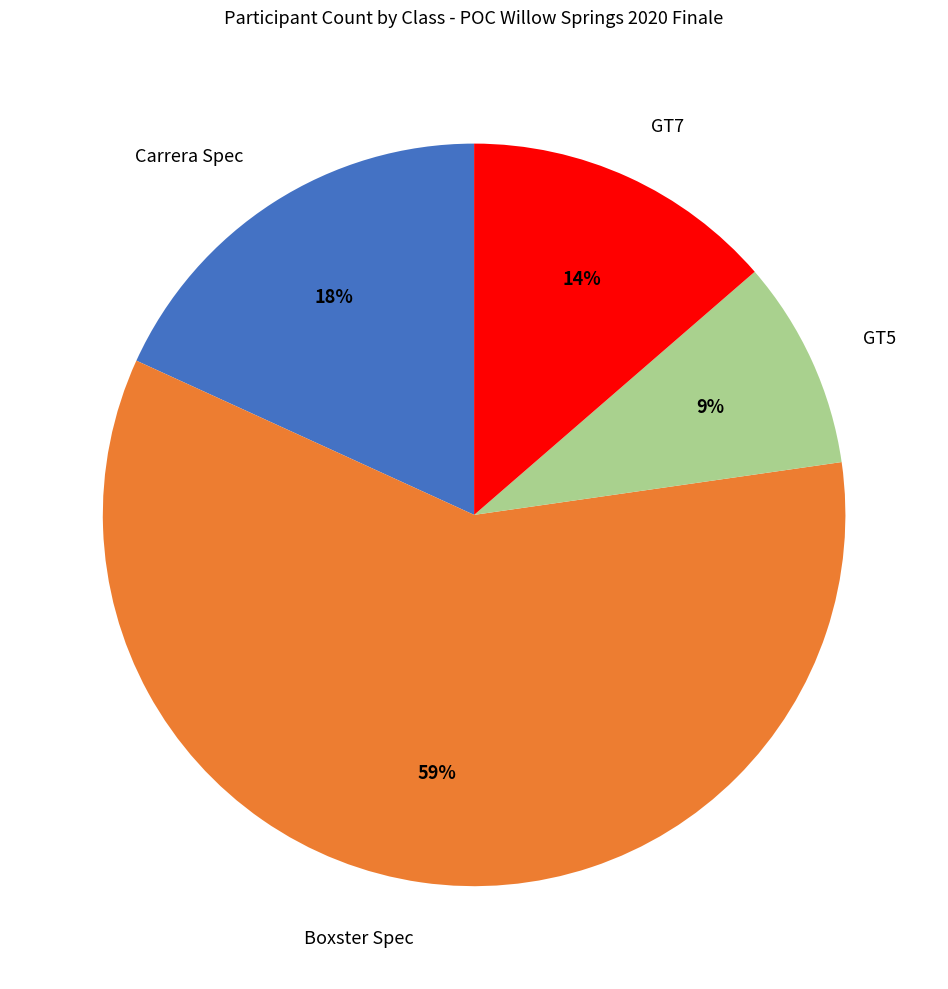

To the nearest percent, what percentage of the pie is GT7?

14%